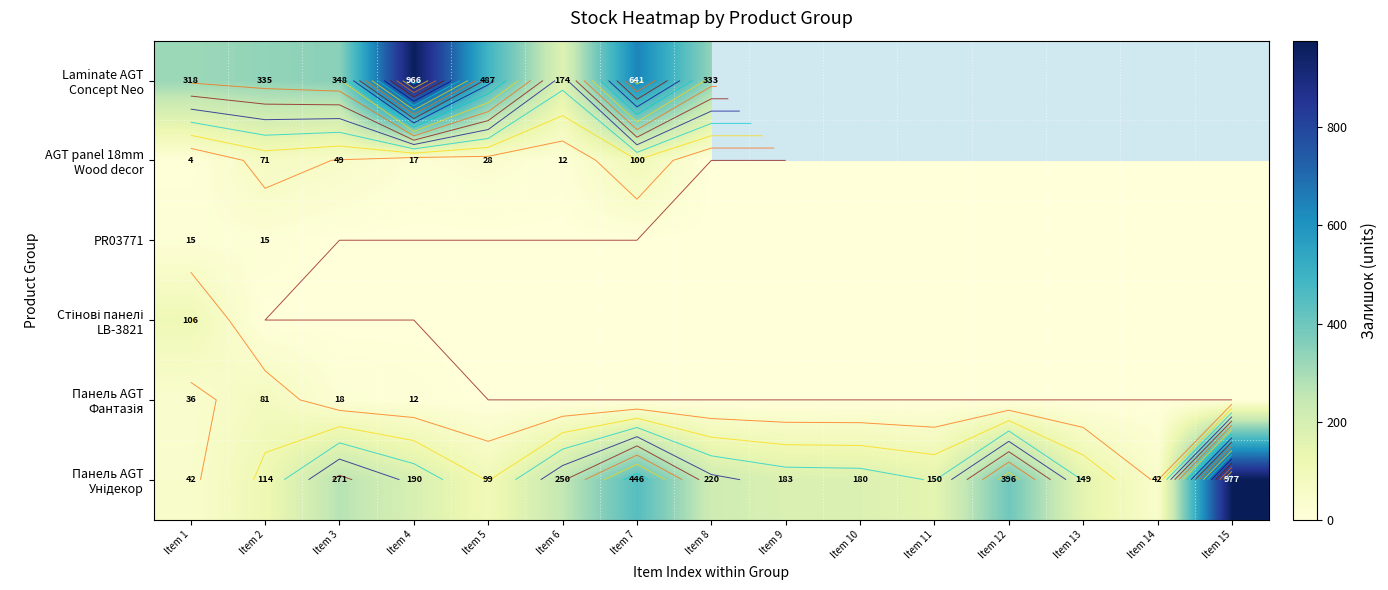

True or false: PR03771 has a value of 0.0 at Item 8.

True